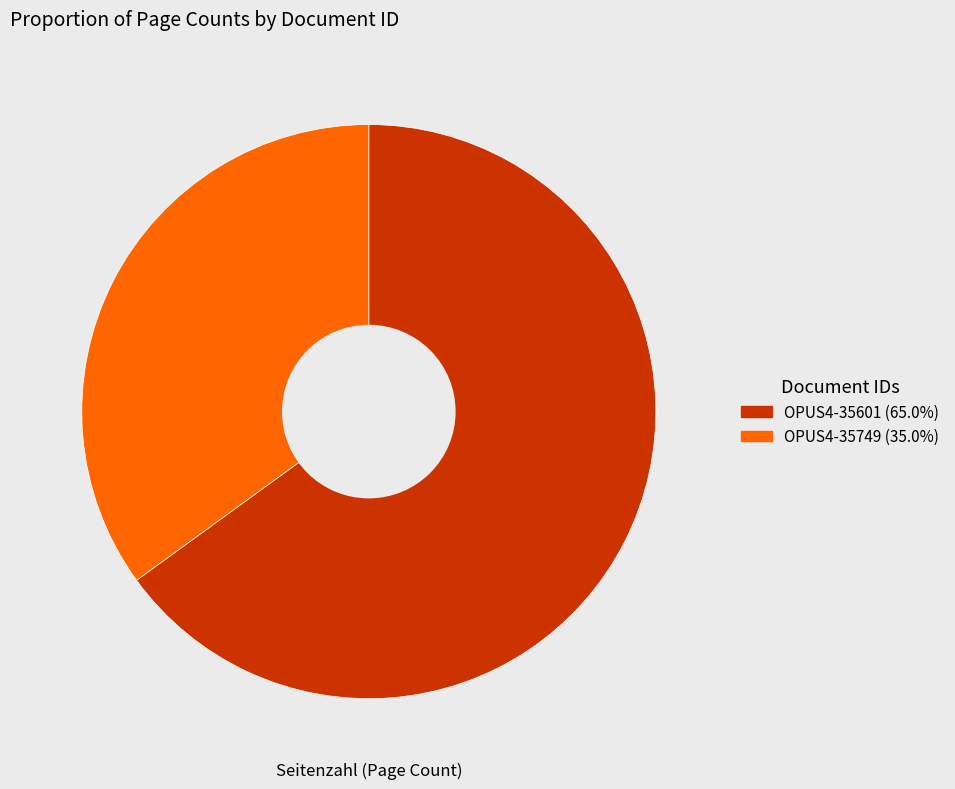

Is the sum of OPUS4-35601 and OPUS4-35749 greater than half?

Yes